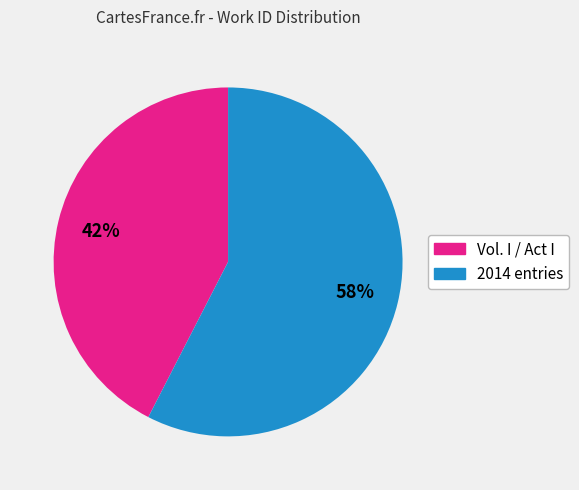

To the nearest percent, what is the average slice percentage?

50%